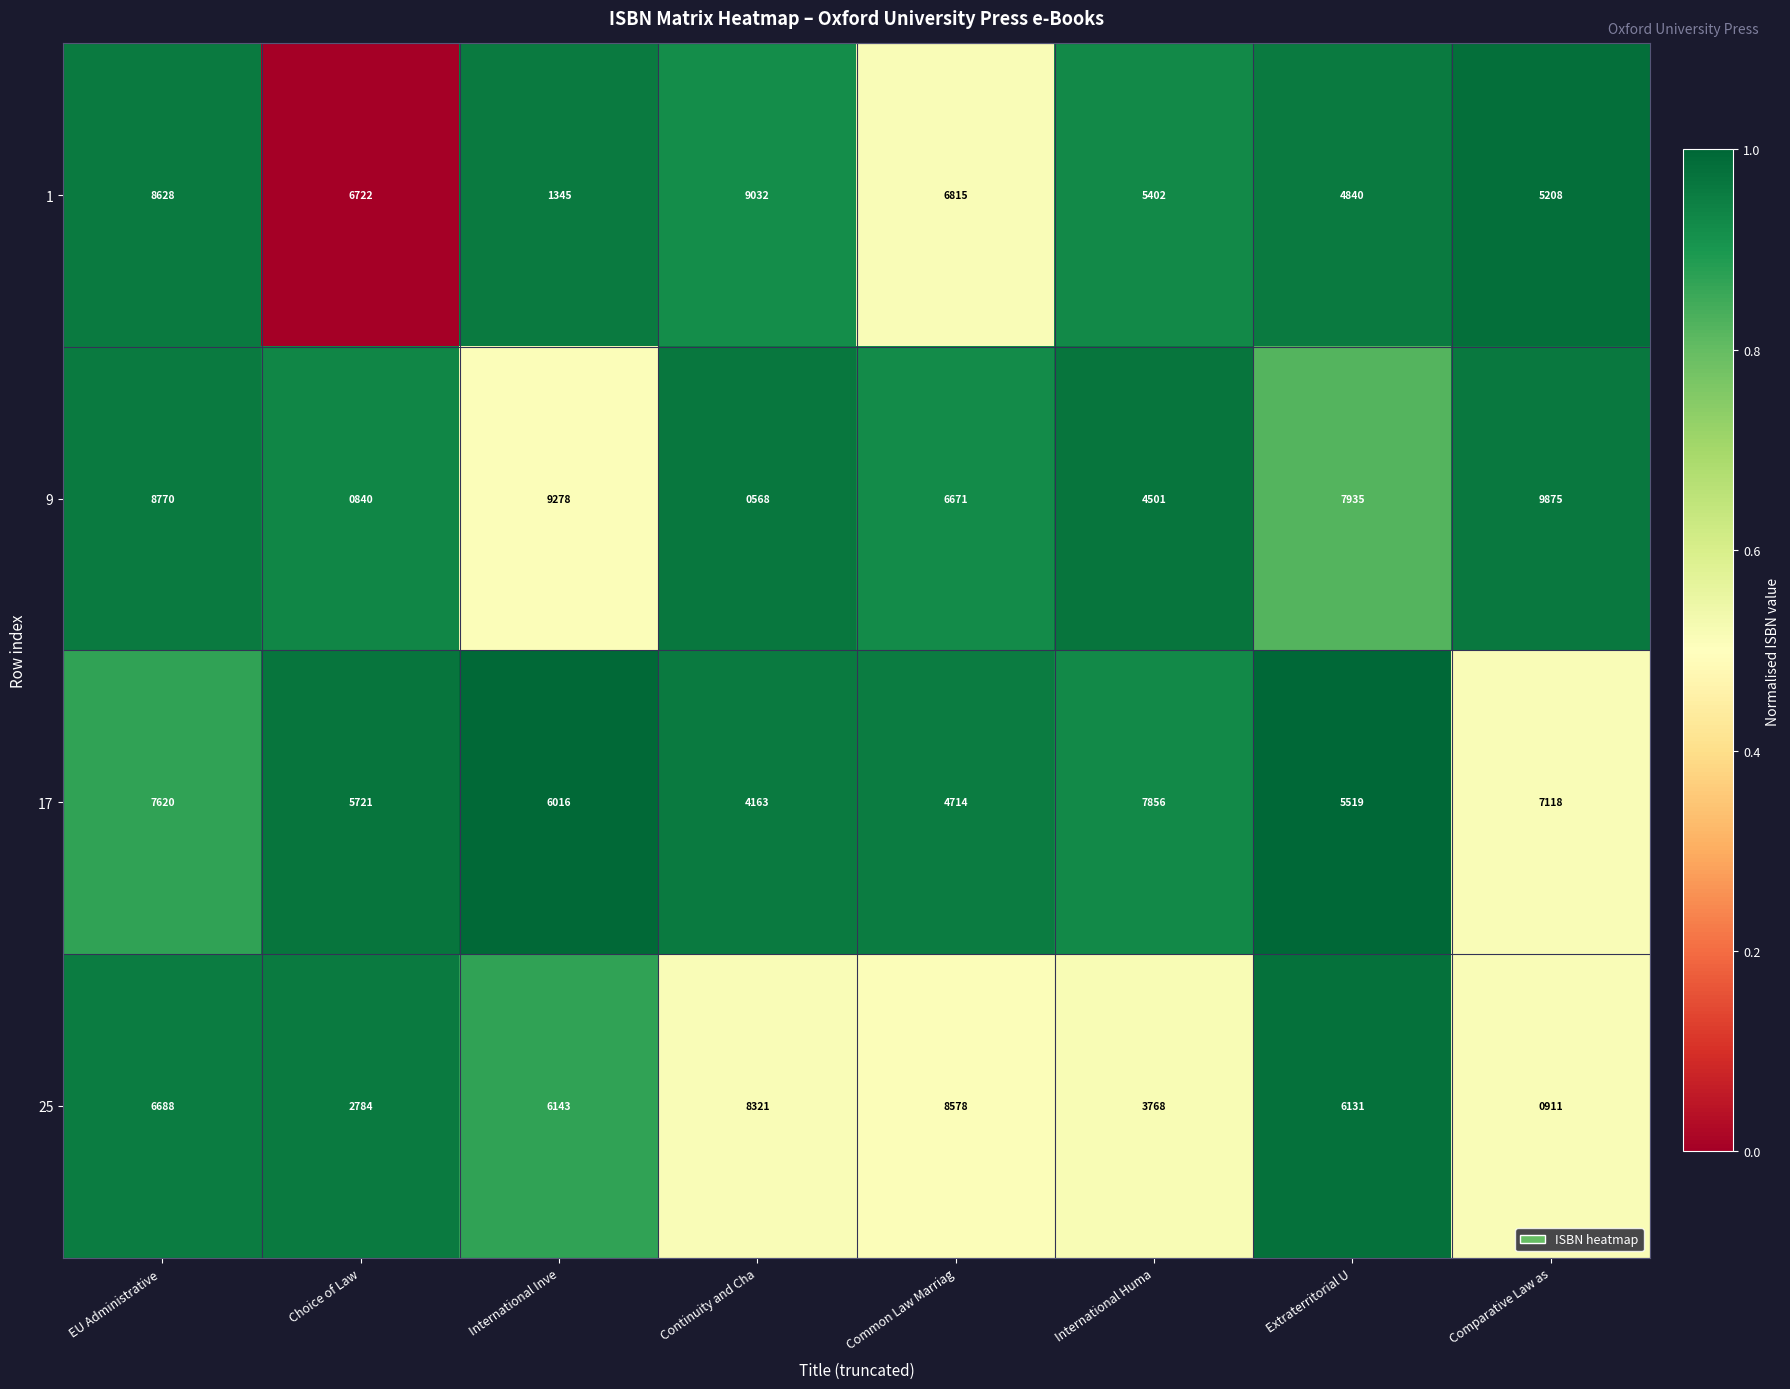

Between Choice of Law and International Inve, which series saw the biggest shift?

9